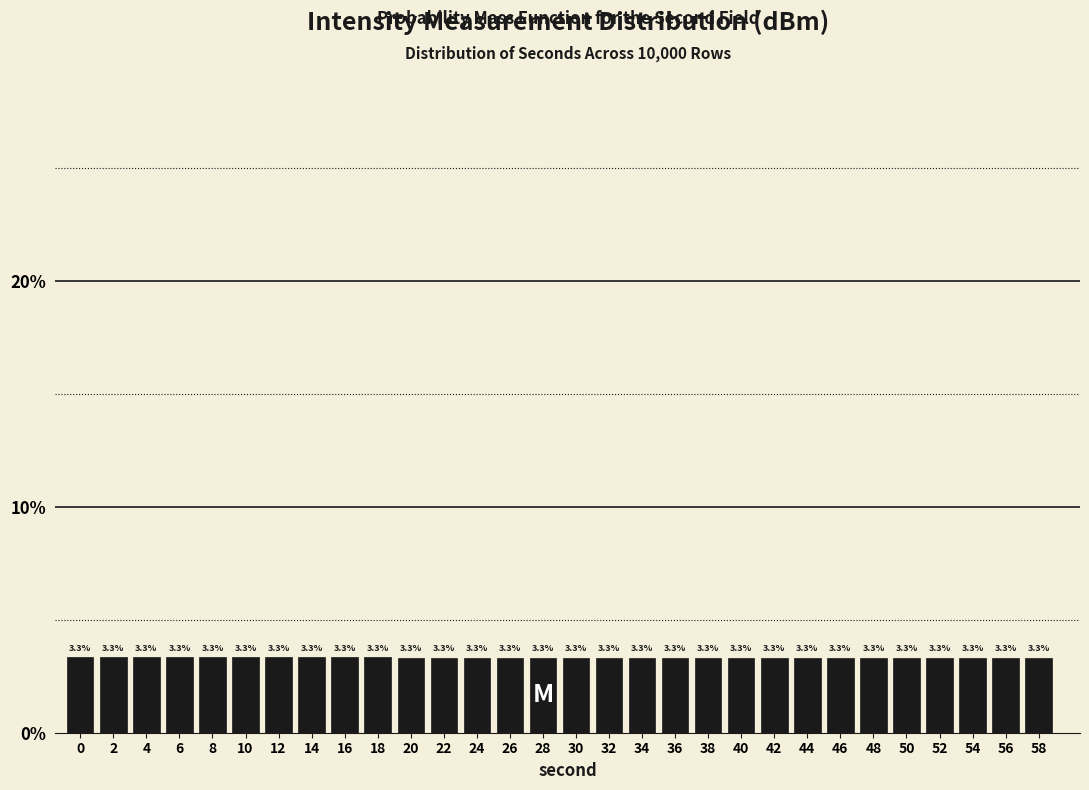

Reading left to right, what are all the values shown in this chart?

0=3.3	2=3.3	4=3.3	6=3.3	8=3.3	10=3.3	12=3.3	14=3.3	16=3.3	18=3.3	20=3.3	22=3.3	24=3.3	26=3.3	28=3.3	30=3.3	32=3.3	34=3.3	36=3.3	38=3.3	40=3.3	42=3.3	44=3.3	46=3.3	48=3.3	50=3.3	52=3.3	54=3.3	56=3.3	58=3.3